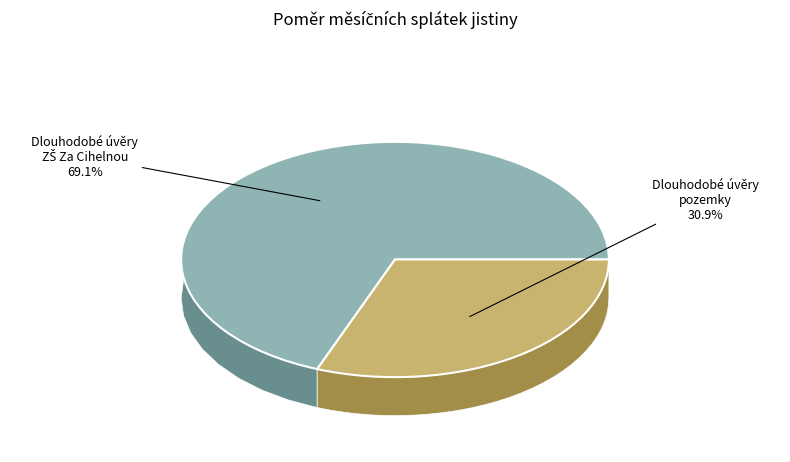

What percentage do Dlouhodobé úvěry - ZŠ Za Cihelnou (45110) and Dlouhodobé úvěry - pozemky (45120) together represent?

100.0%